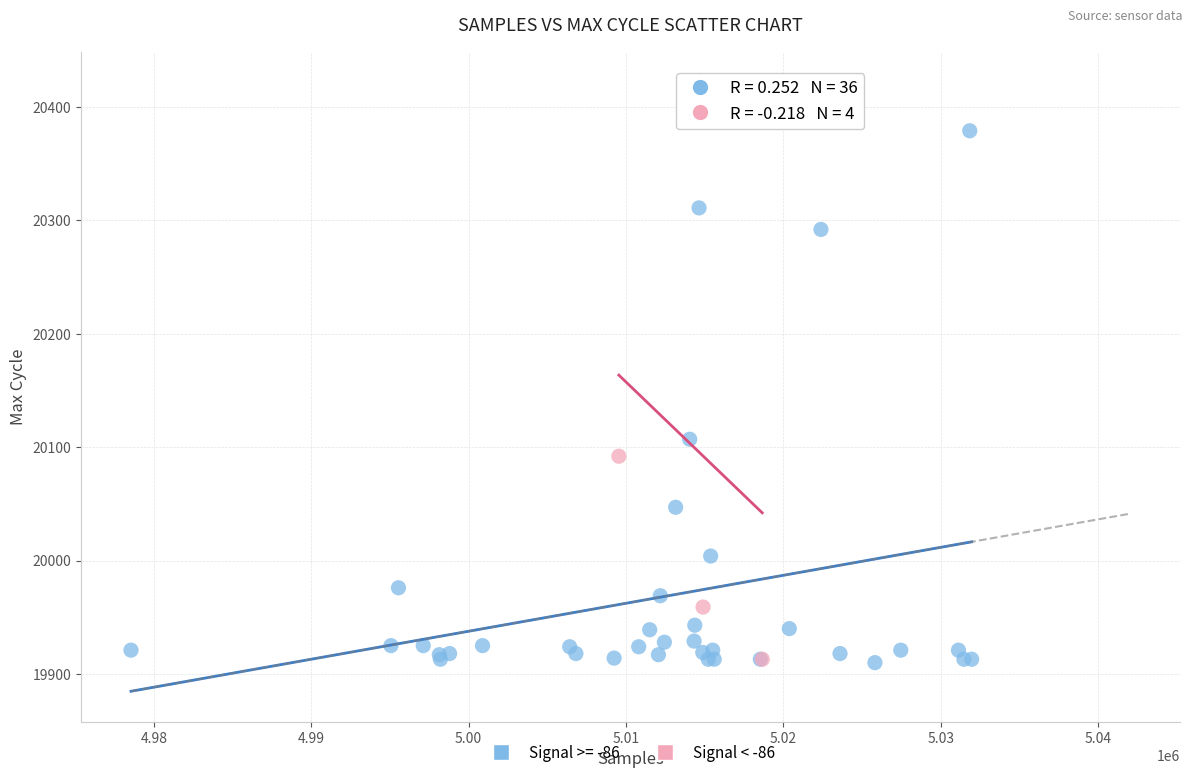

Which series reaches the maximum Y coordinate?

Signal < -86